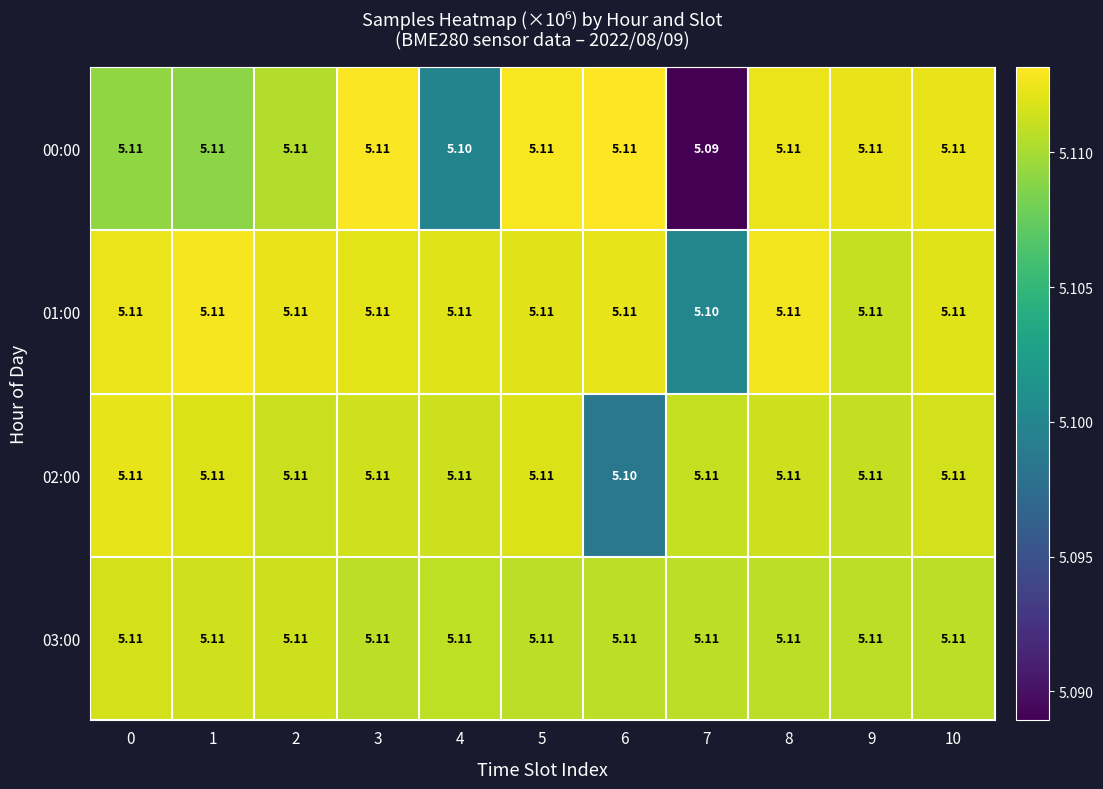

List the series in order of their peak value, lowest first.

03:00, 02:00, 01:00, 00:00